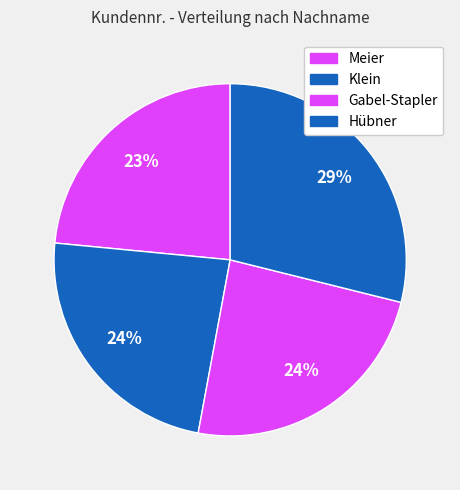

What is the largest slice in the pie chart?

Hübner